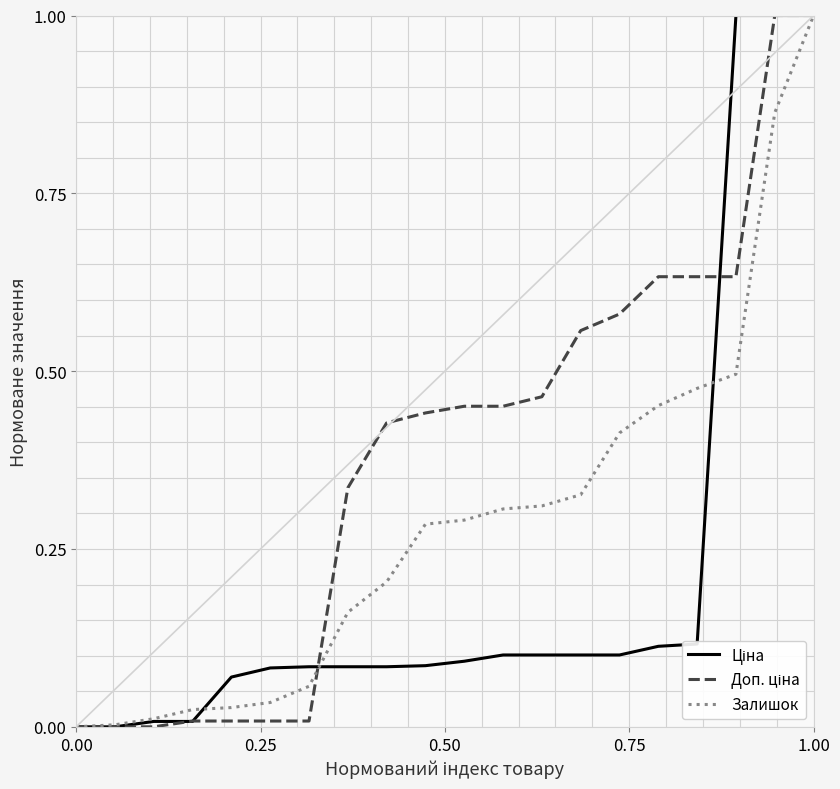

What is the greatest value displayed?

1.0